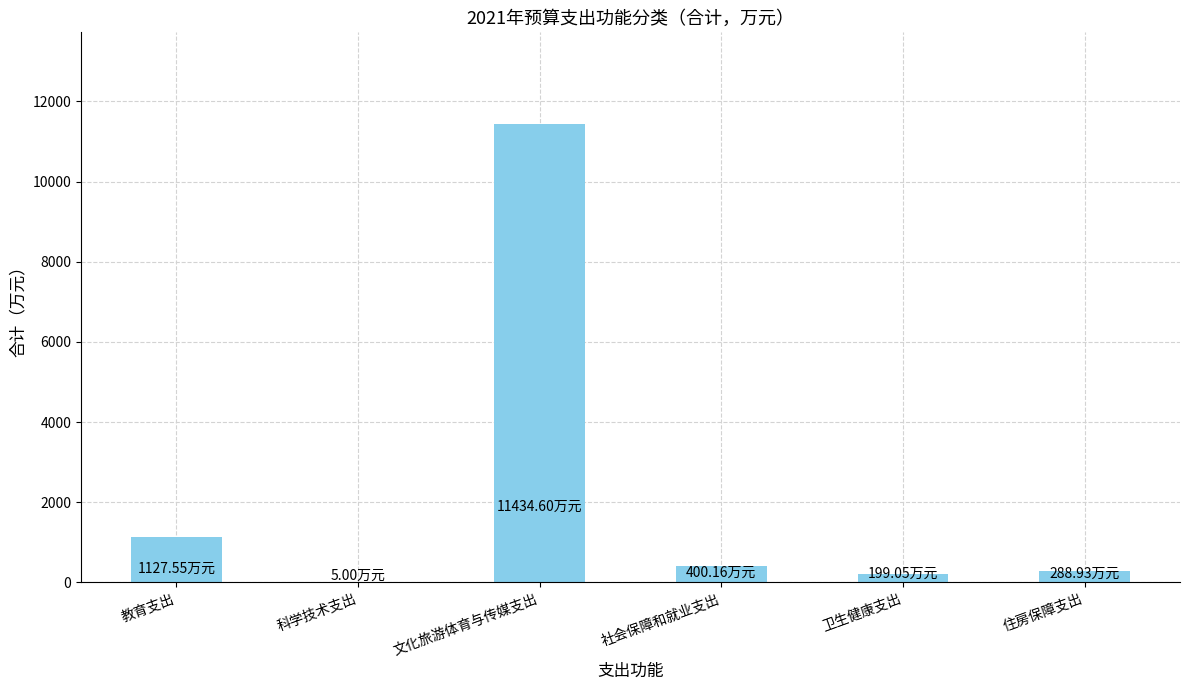

What is the change in value from 教育支出 to 社会保障和就业支出?

-727.4